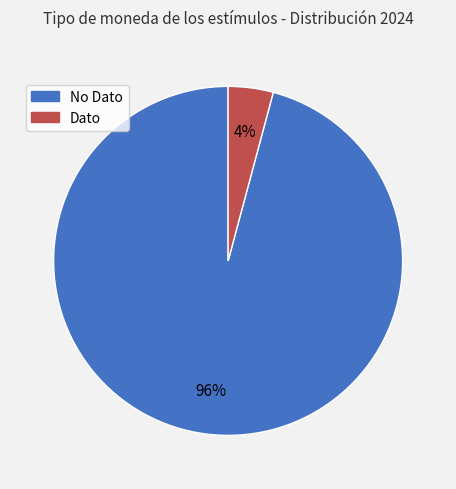

Is the sum of No Dato and Dato greater than half?

Yes